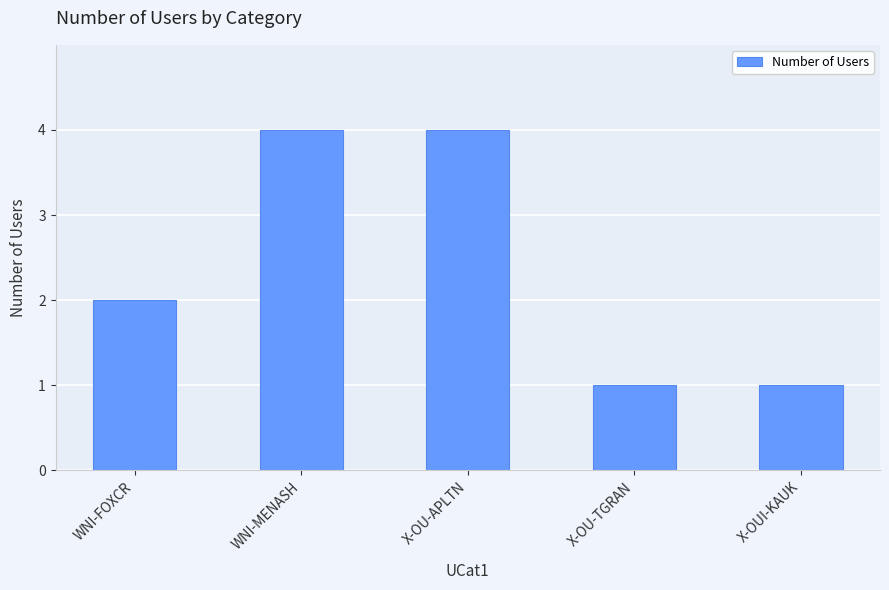

What is the difference between the values at X-OU-TGRAN and X-OU-APLTN?

3